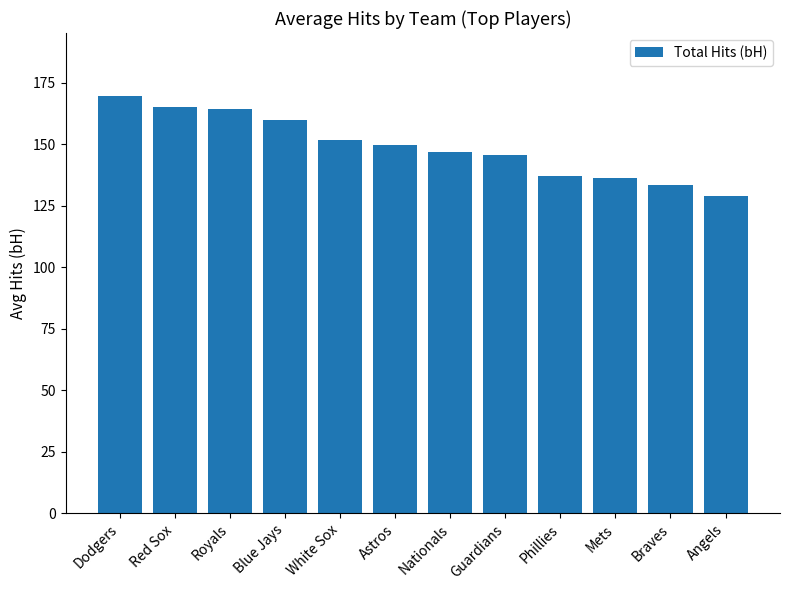

What is the minimum value shown in the chart?

128.9